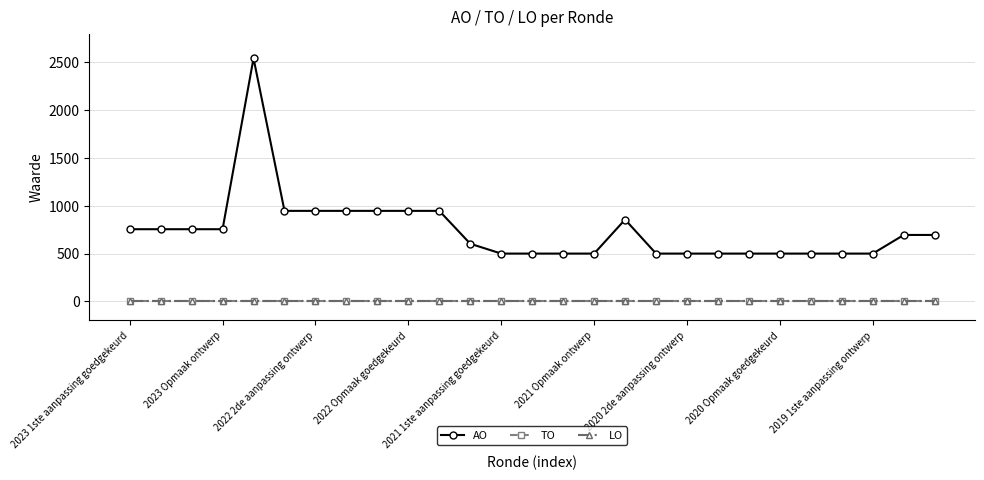

At which label does LO reach its peak?

2023 1ste aanpassing goedgekeurd